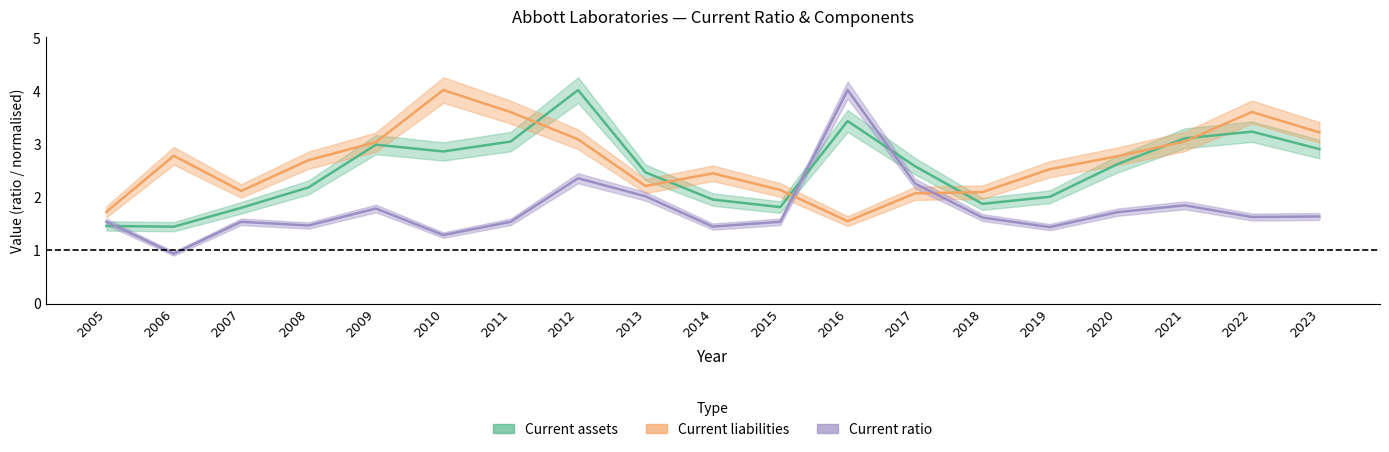

Read the Current liabilities value at 2013.

2.2